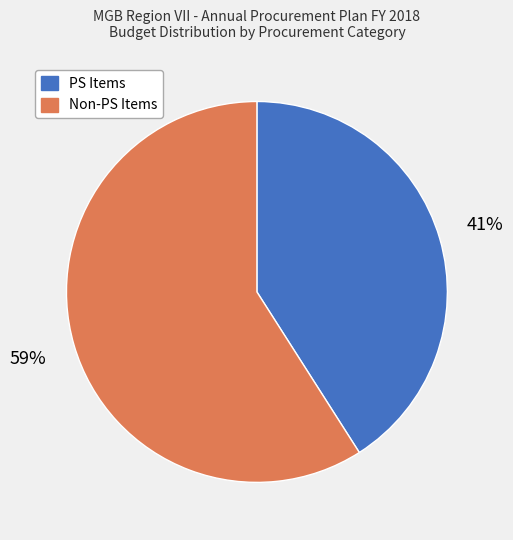

To the nearest percent, what is the average slice percentage?

50%